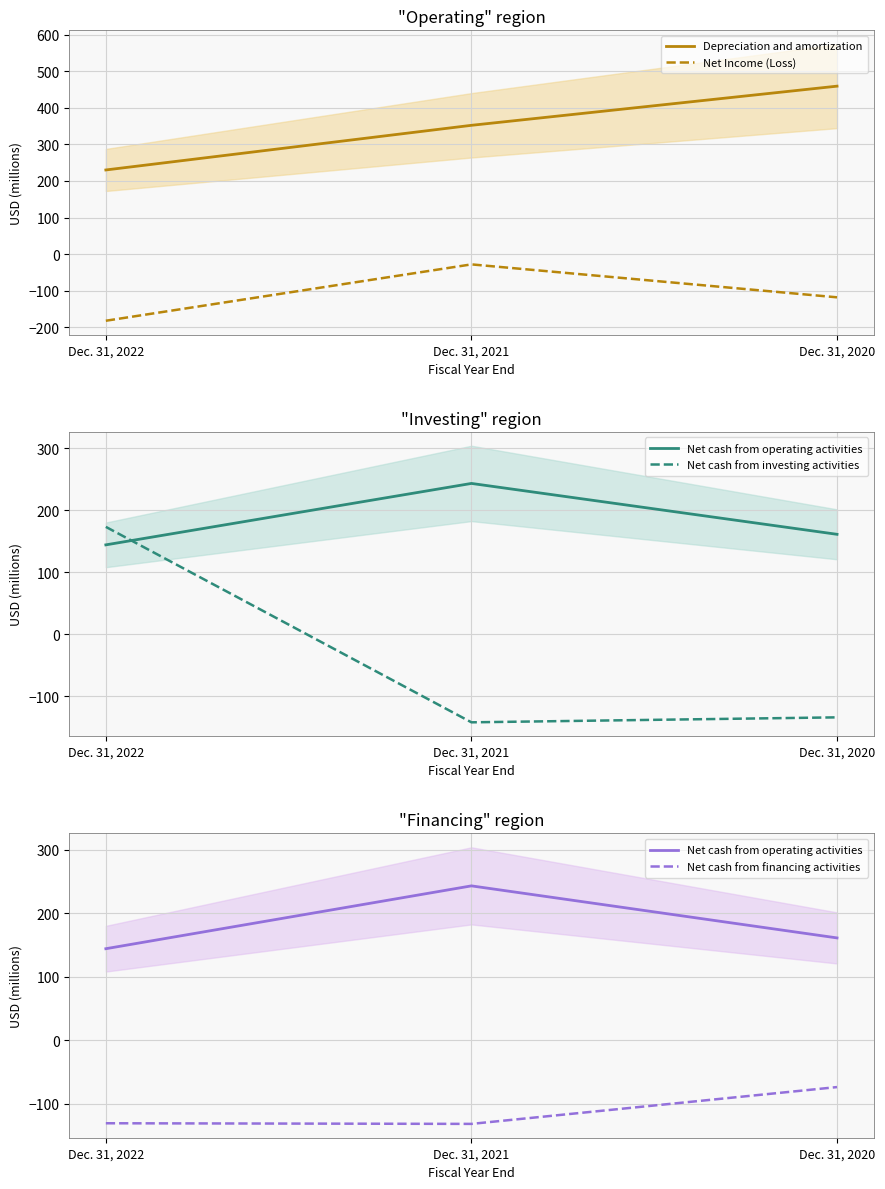

What is the difference between the highest and lowest values at Dec. 31, 2022?

412